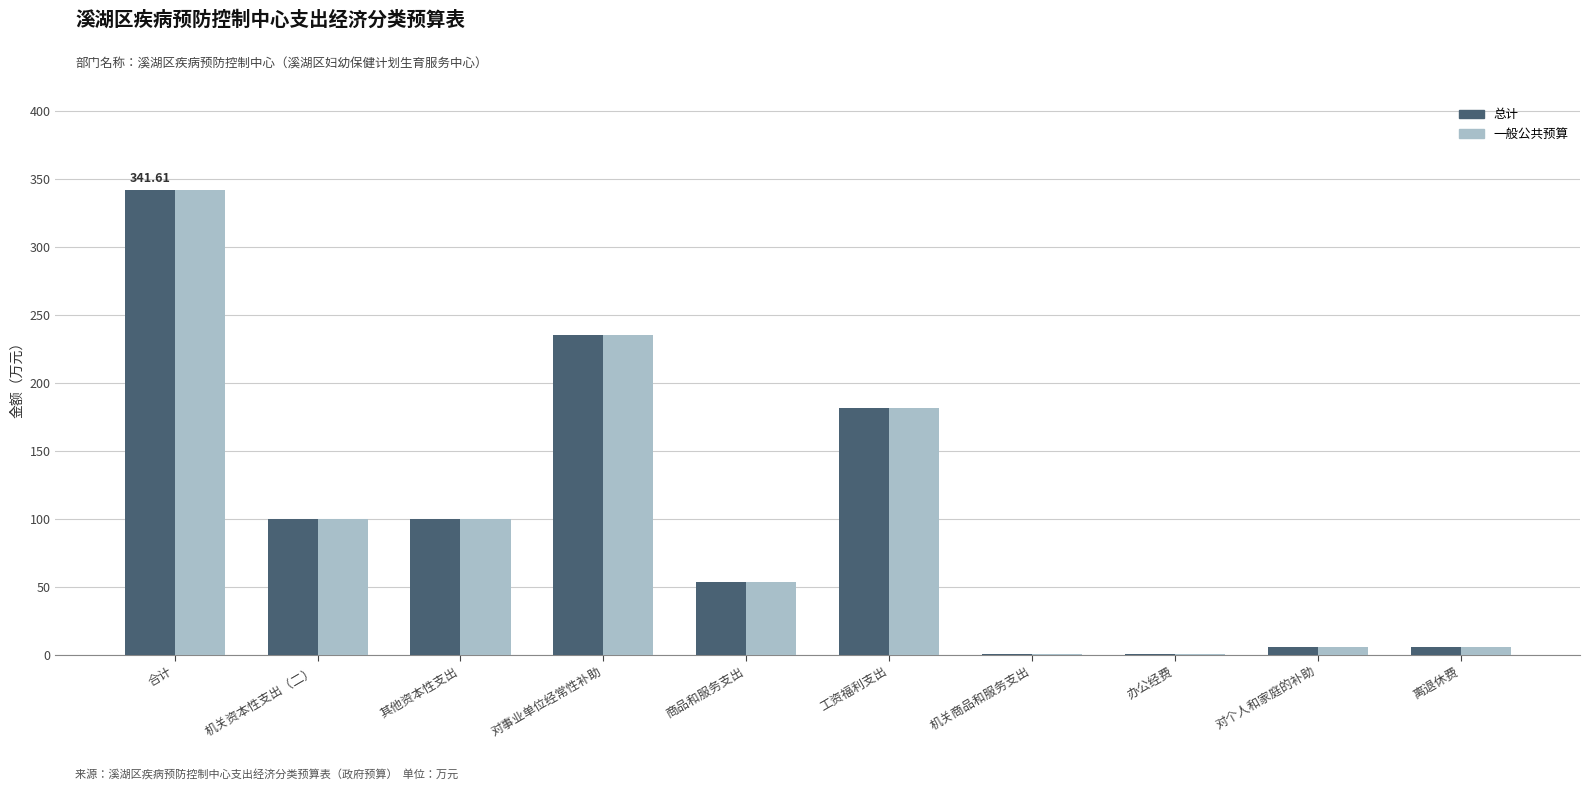

What is the sum of all 总计 values?

1024.8